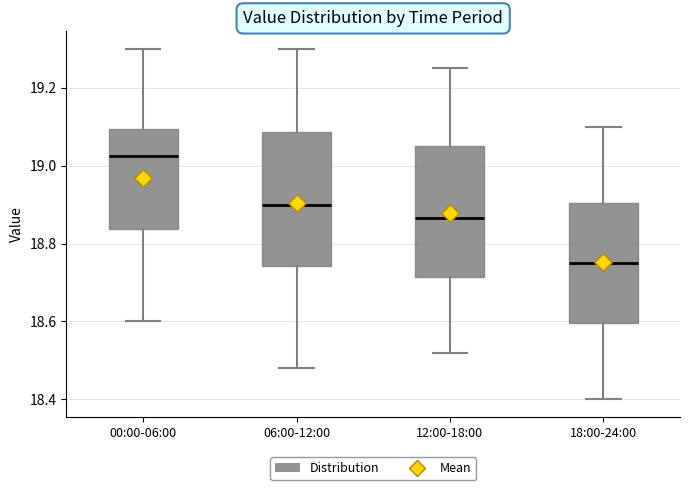

Where does the upper whisker of the box for 18:00-24:00 end on the y-axis? The values are not printed on the chart, so give them approximately, as read against the axis.

19.10